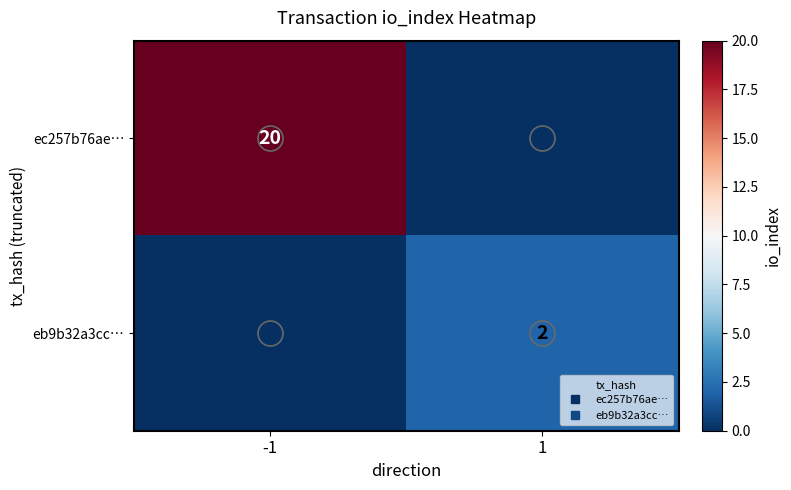

At 1, list the series in order from smallest to largest.

ec257b76ae…, eb9b32a3cc…